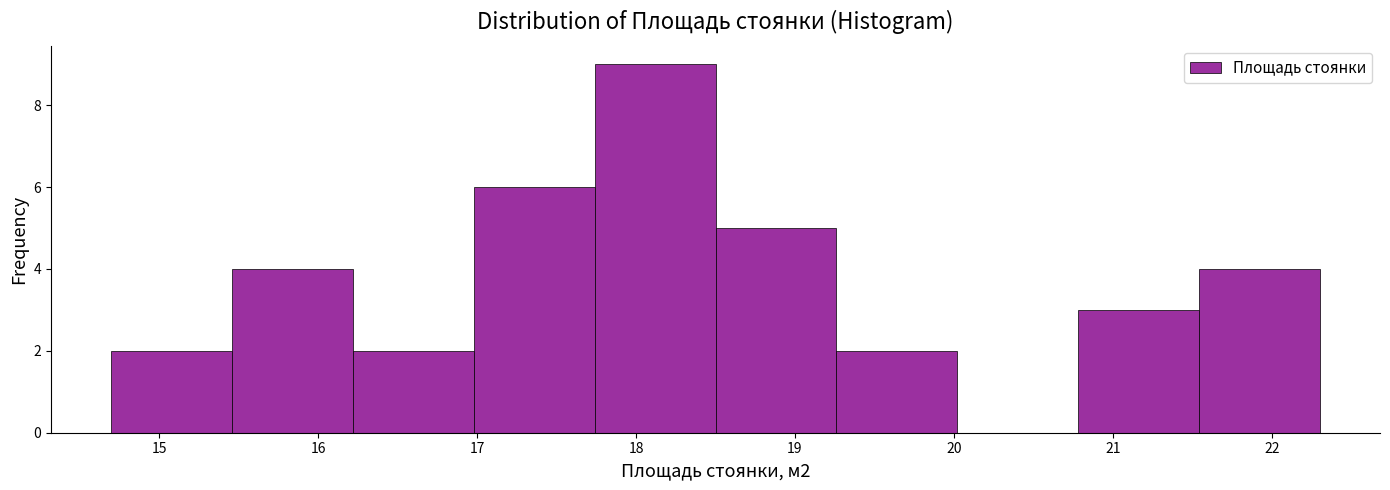

Over which range of the x-axis is the bar tallest?

17.74 to 18.50